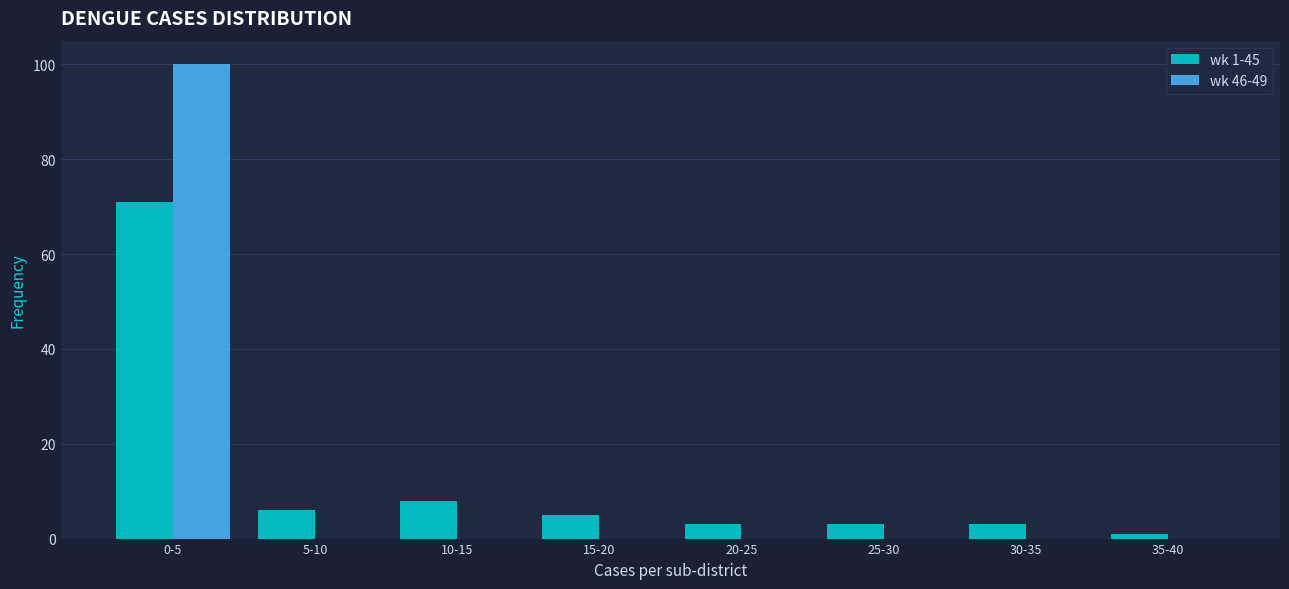

Reading left to right, transcribe all the data shown in this chart.

wk 1-45: 0-5=71	5-10=6	10-15=8	15-20=5	20-25=3	25-30=3	30-35=3	35-40=1
wk 46-49: 0-5=100	5-10=0	10-15=0	15-20=0	20-25=0	25-30=0	30-35=0	35-40=0